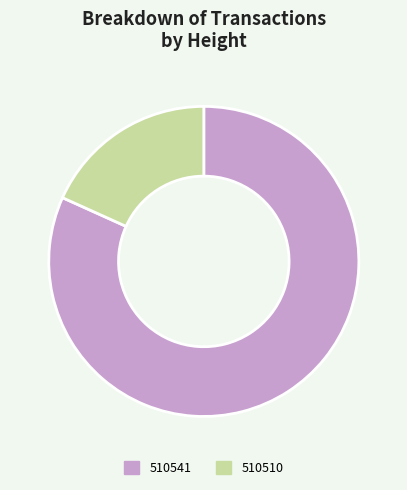

Which category has the biggest portion of the pie?

510541